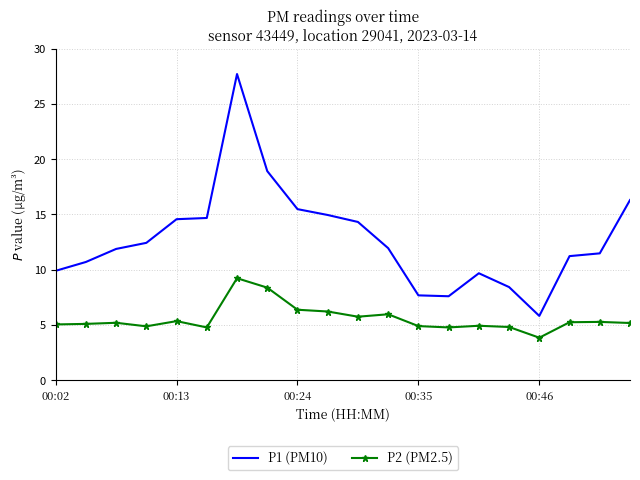

What is the greatest value displayed?

27.7